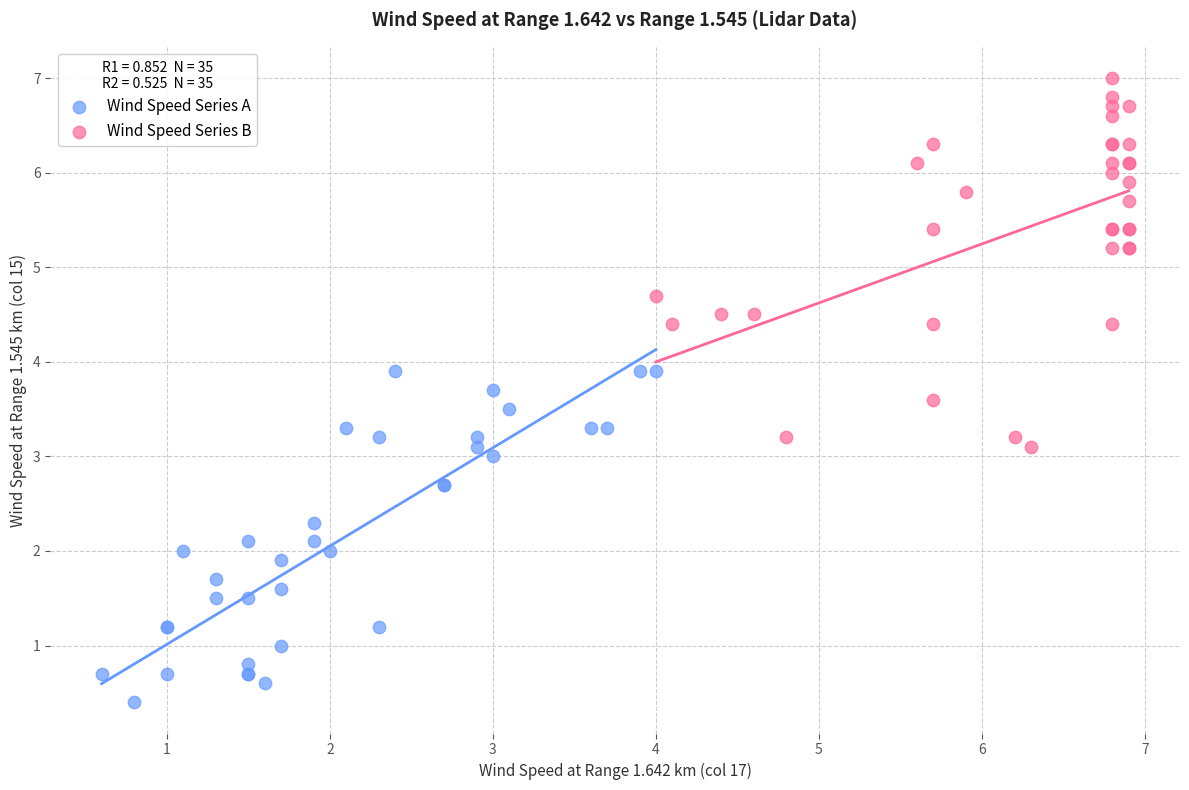

What are all the series names shown in the legend?

Wind Speed Series A, Wind Speed Series B